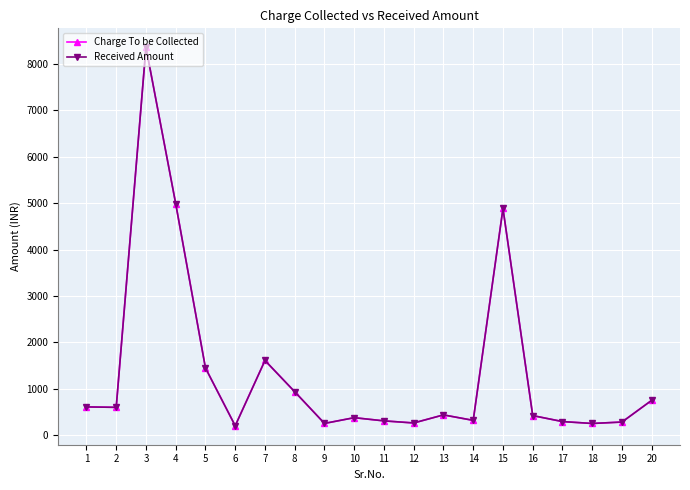

Rank the series by their maximum value, from highest to lowest.

Charge To be Collected, Received Amount